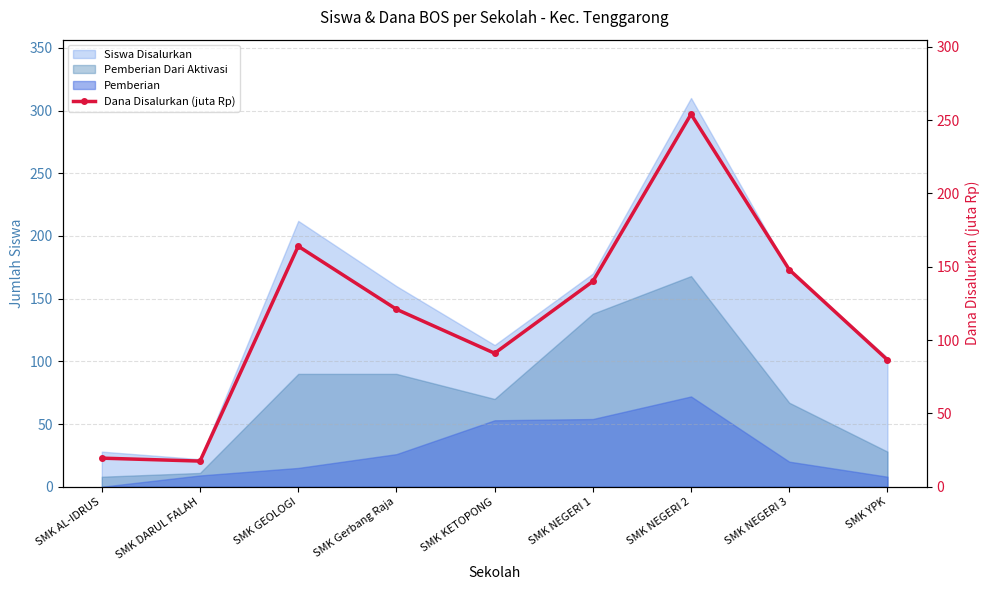

What is the difference between the values at SMK YPK and SMK GEOLOGI?

77.5